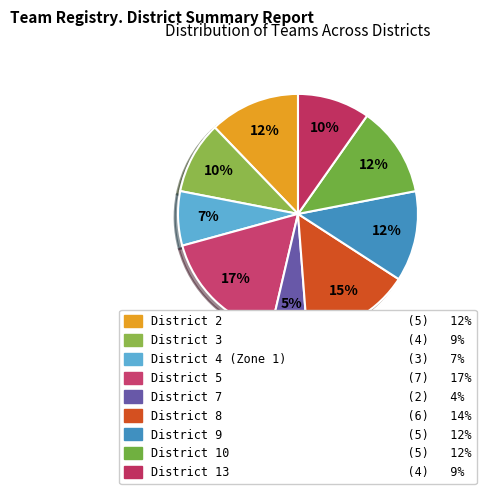

Which slice is the largest?

District 5